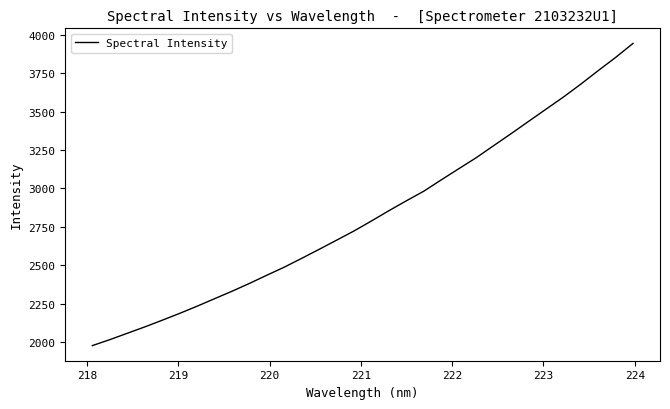

What is the greatest value displayed?

3944.6